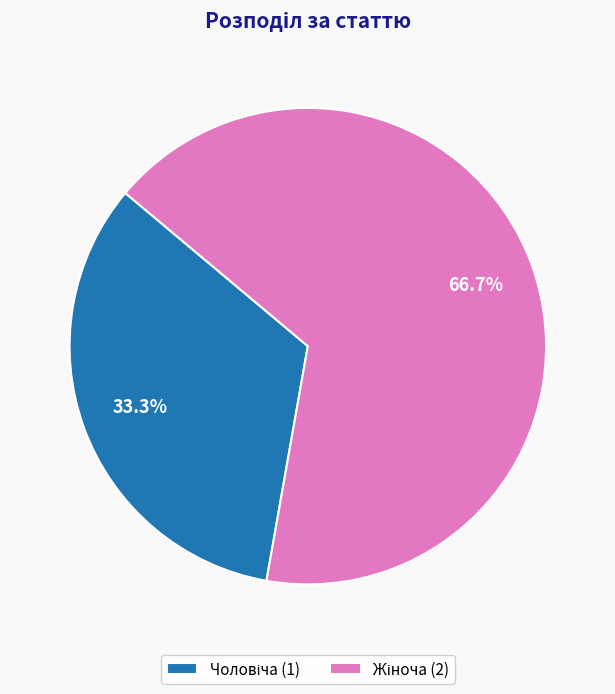

Is there any slice that represents more than half of the pie?

Yes